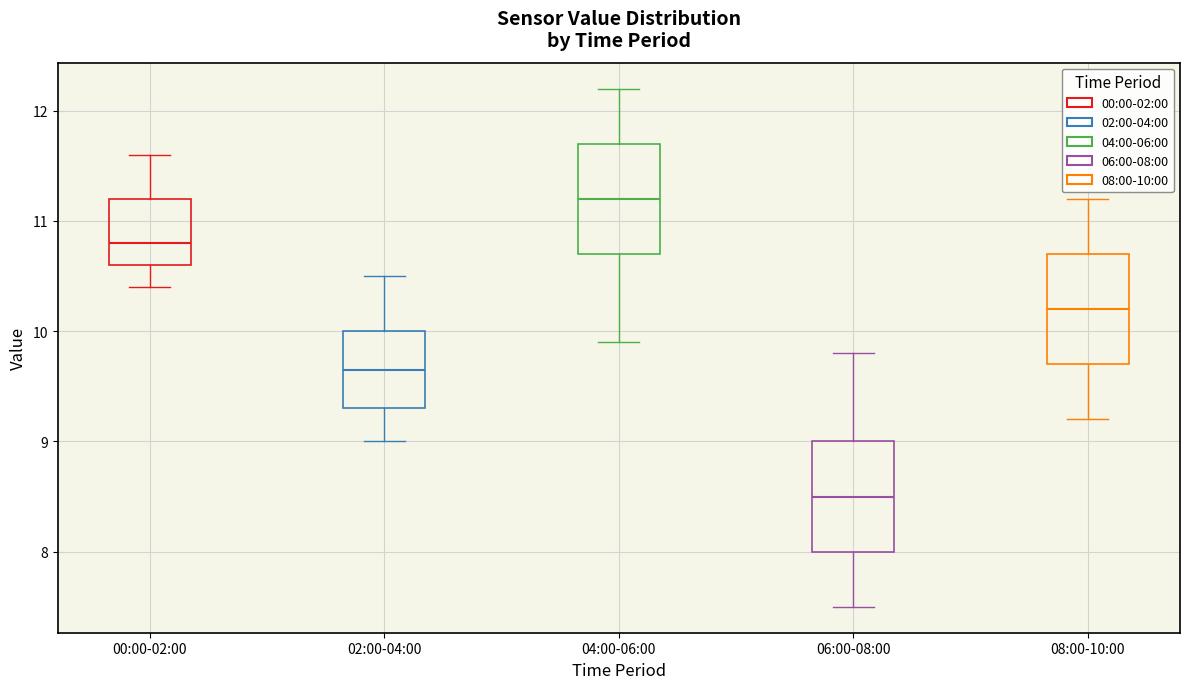

Which box has the lowest median line?

06:00-08:00